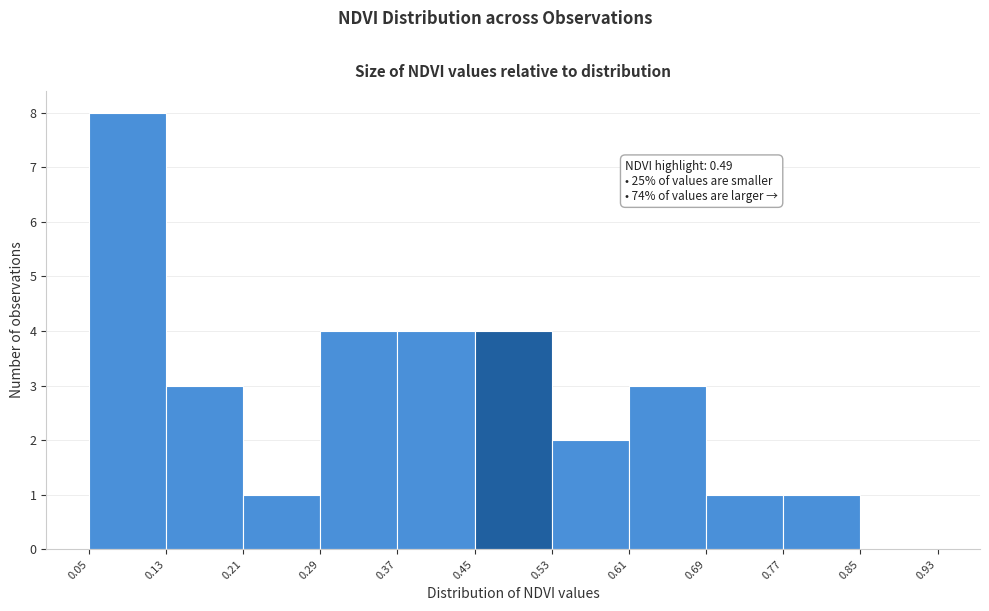

Over which range of the x-axis is the bar tallest?

0.05 to 0.13